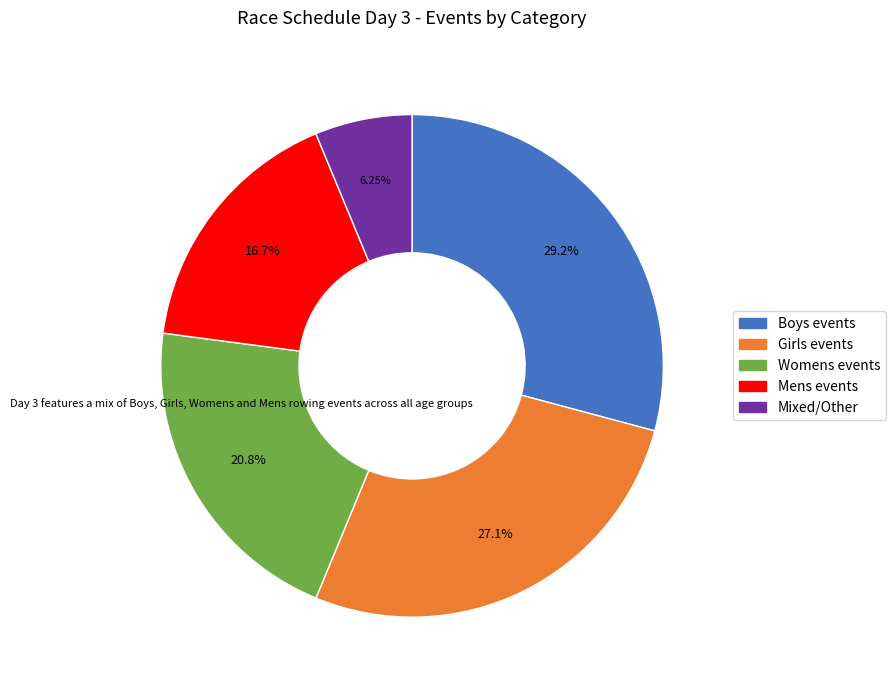

Approximately how many times larger is the value at Mens events compared to Girls events?

0.6